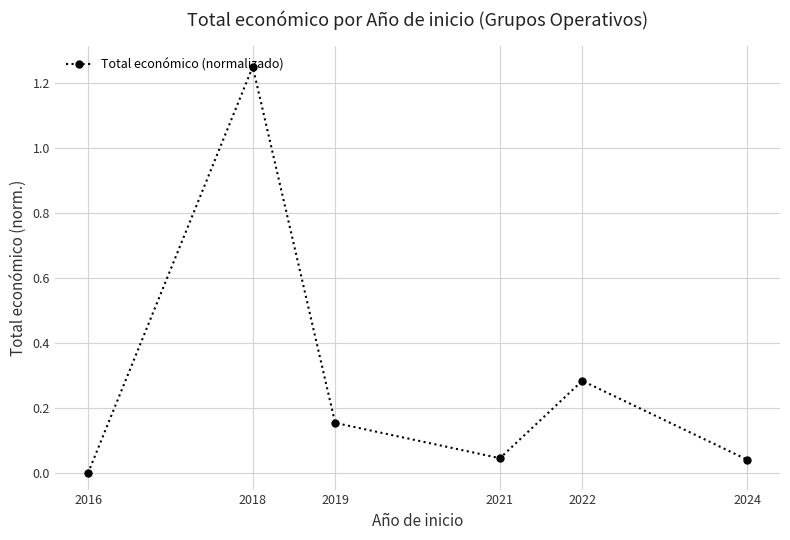

What is the change in value from 2021 to 2022?

+0.2